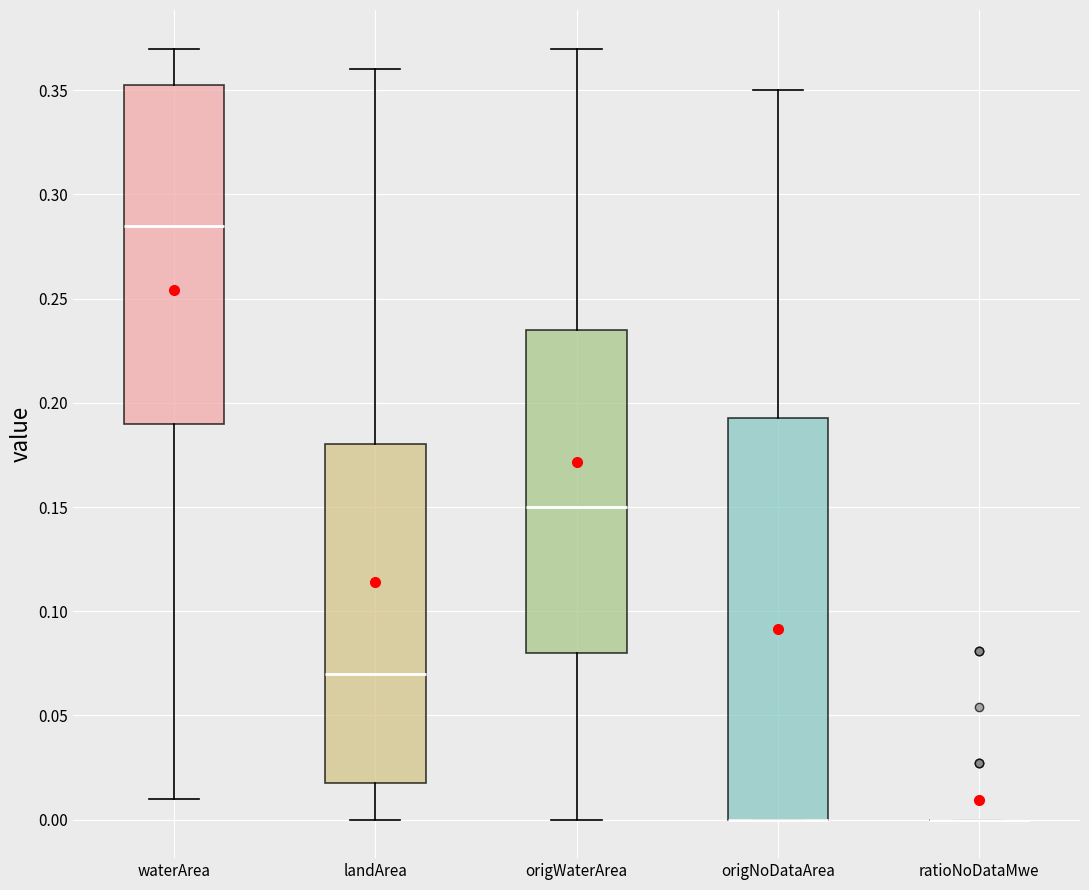

Reading left to right, transcribe this box plot: for each box, give where its median line is, the range the box spans, and where its two whiskers end, as read against the y-axis. The values are not printed on the chart, so give them approximately, as read against the axis.

waterArea: median 0.285, box 0.190 to 0.355, whiskers 0.010 to 0.370
landArea: median 0.070, box 0.020 to 0.180, whiskers 0.000 to 0.360
origWaterArea: median 0.150, box 0.080 to 0.235, whiskers 0.000 to 0.370
origNoDataArea: median 0.000 (drawn on the box's lower edge), box 0.000 to 0.195, whiskers 0.000 to 0.350
ratioNoDataMwe: box collapsed to a line at 0.000, whiskers 0.000 to 0.000